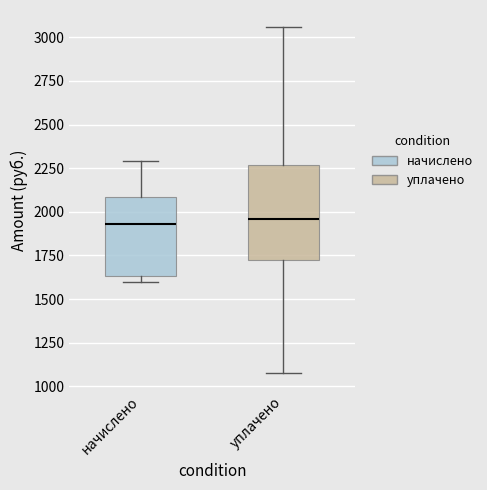

Where does the upper whisker of the box for начислено end on the y-axis? The values are not printed on the chart, so give them approximately, as read against the axis.

2300